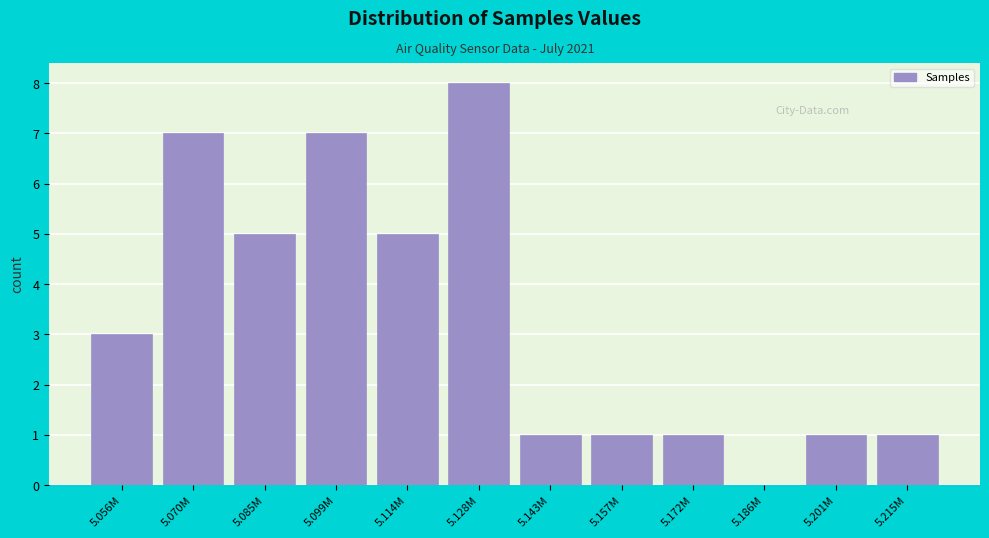

Reading left to right, list all the values displayed in this chart.

5.056M=3	5.070M=7	5.085M=5	5.099M=7	5.114M=5	5.128M=8	5.143M=1	5.157M=1	5.172M=1	5.186M=0	5.201M=1	5.215M=1